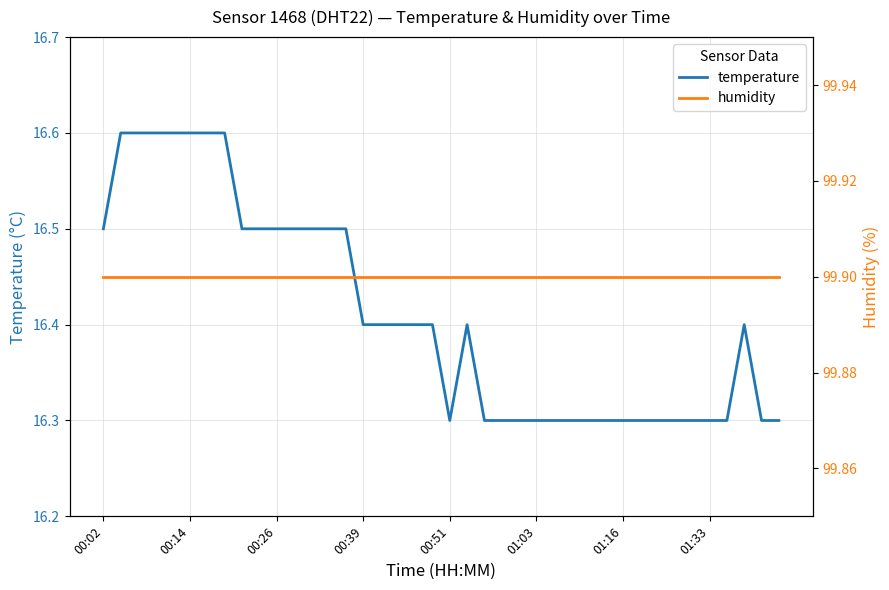

What is the highest value of the temperature series?

16.6